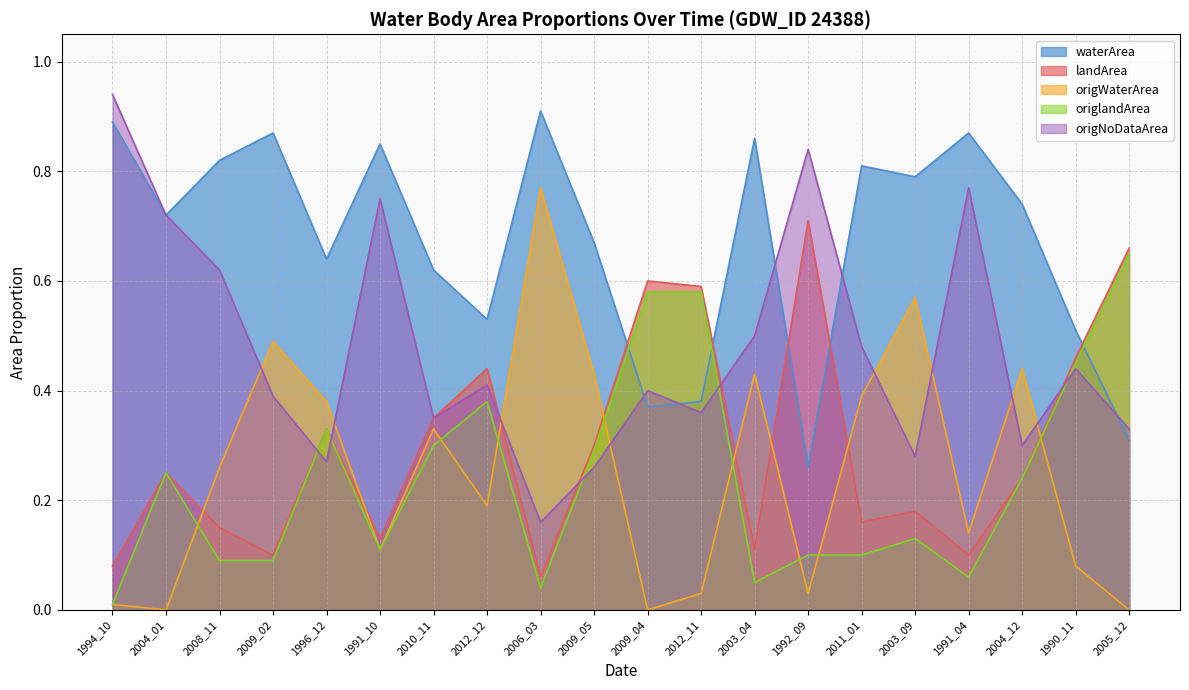

How many categories are shown in the chart?

20